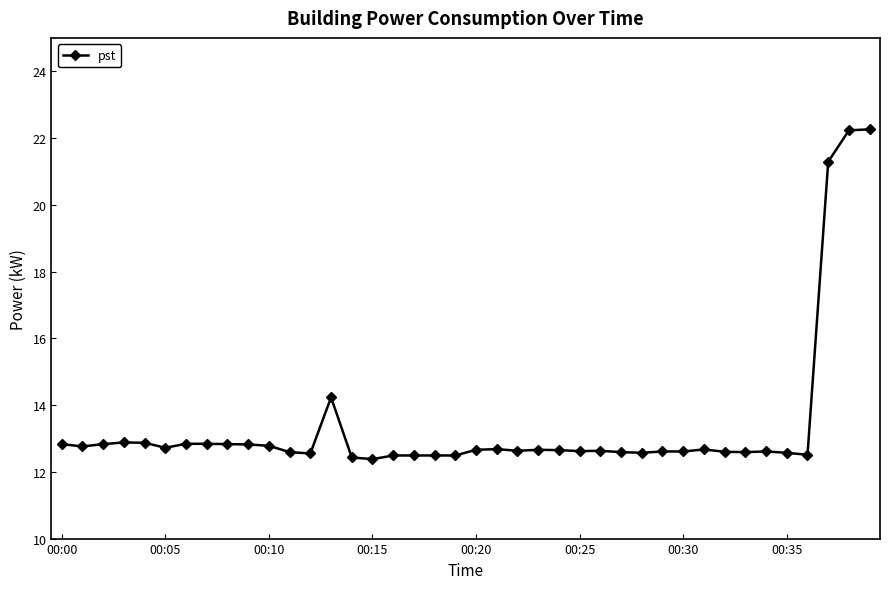

What is the maximum value shown in the chart?

22.3